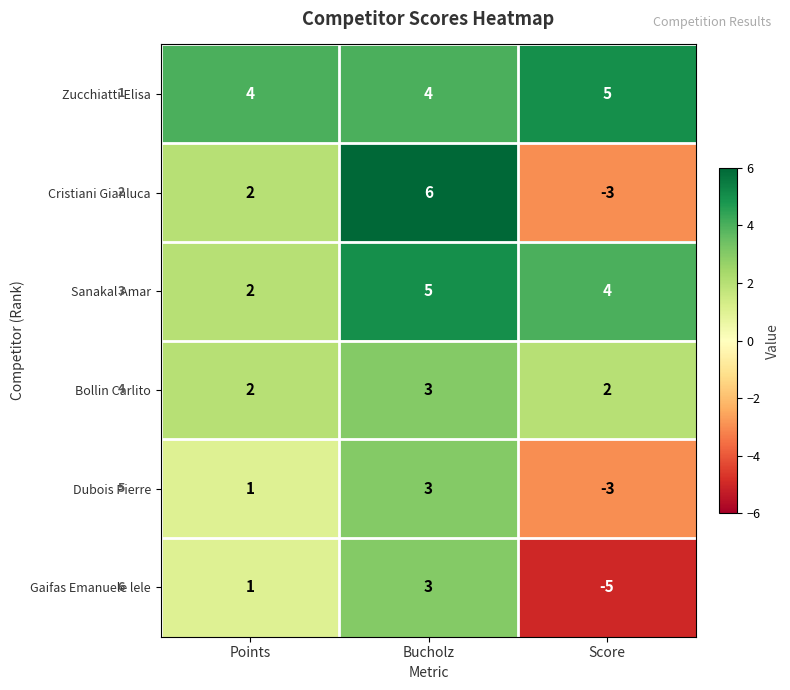

How many data points does each series have?

3